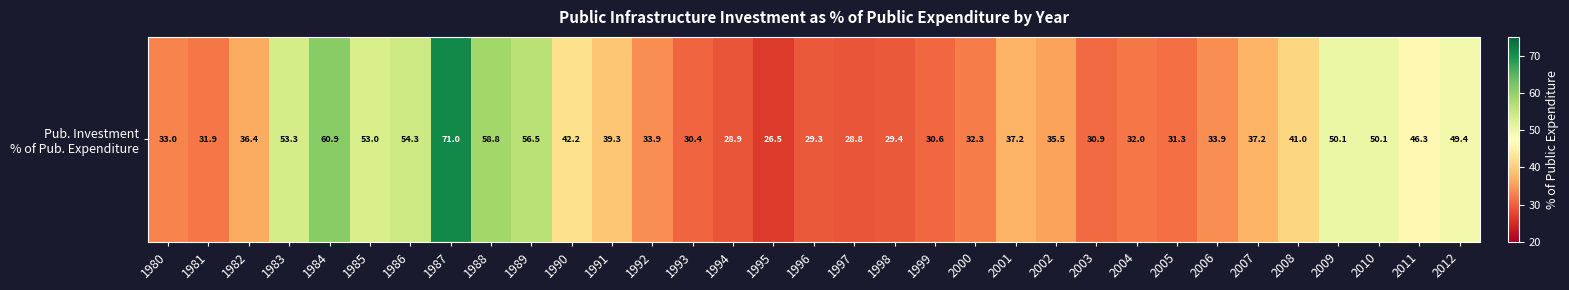

What is the smallest value displayed?

26.5